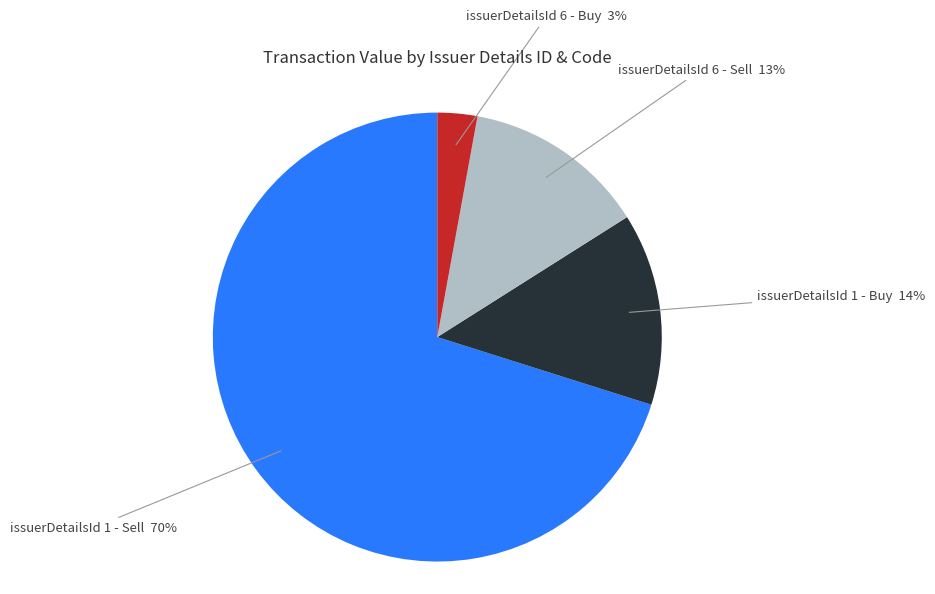

Between issuerDetailsId 1 - Sell and issuerDetailsId 1 - Buy, which is larger?

issuerDetailsId 1 - Sell